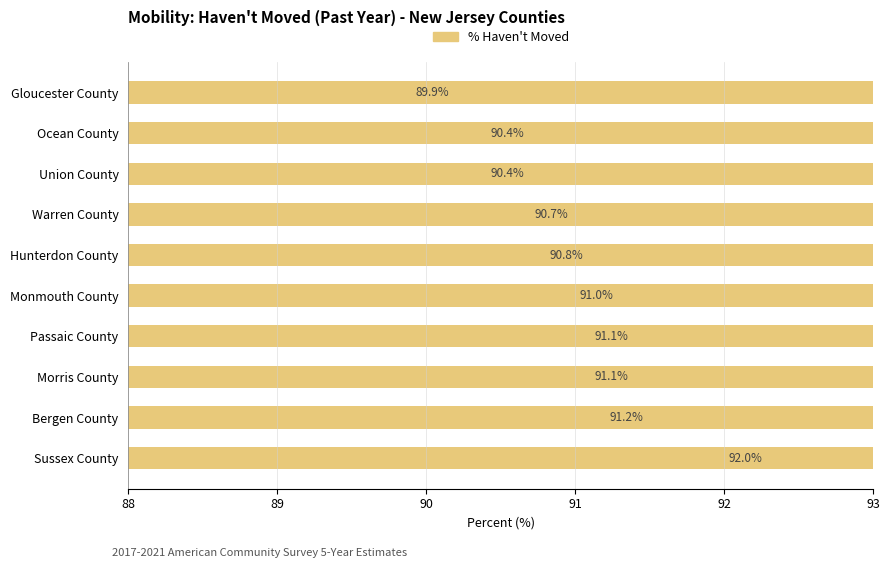

The chart shows a value of 156.1 at Sussex County. True or false?

False